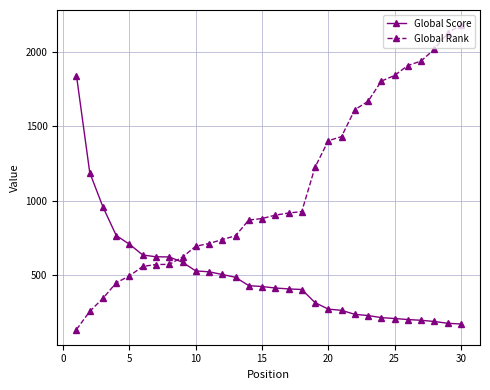

At how many categories does at least one series exceed 1474?

10